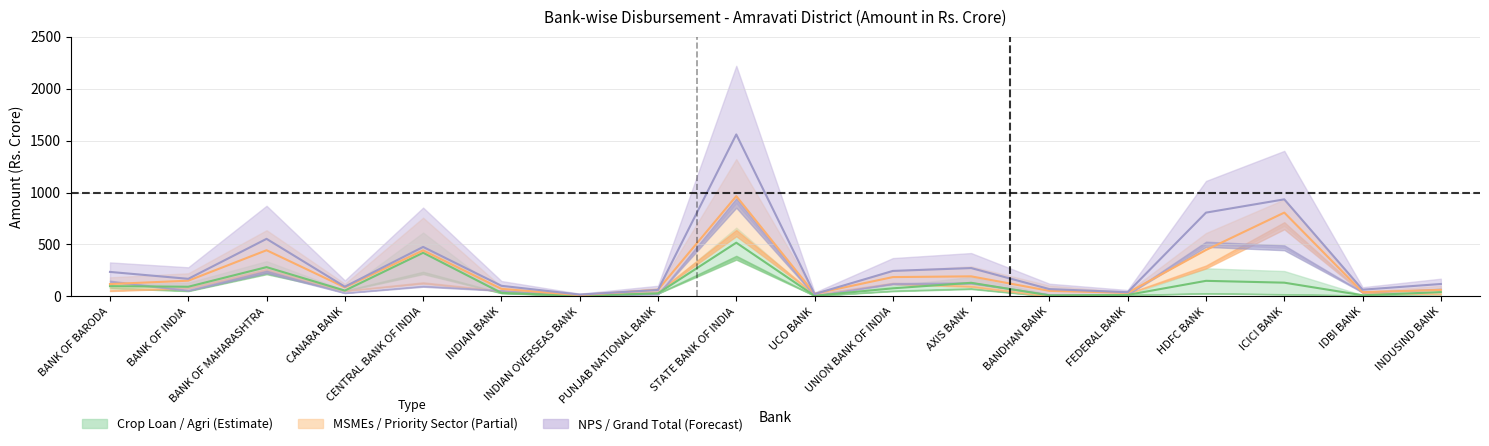

How many series are shown in this chart?

3